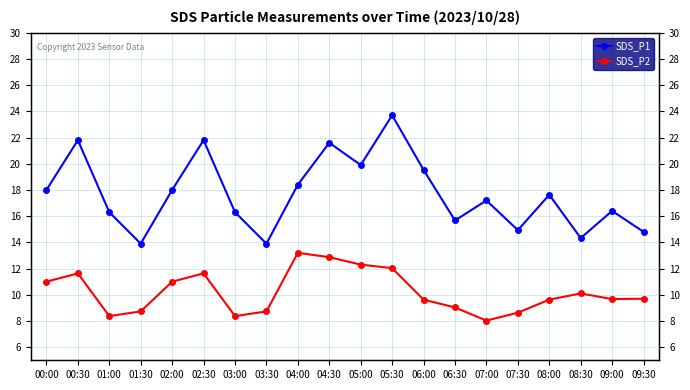

What is the maximum value shown in the chart?

23.7